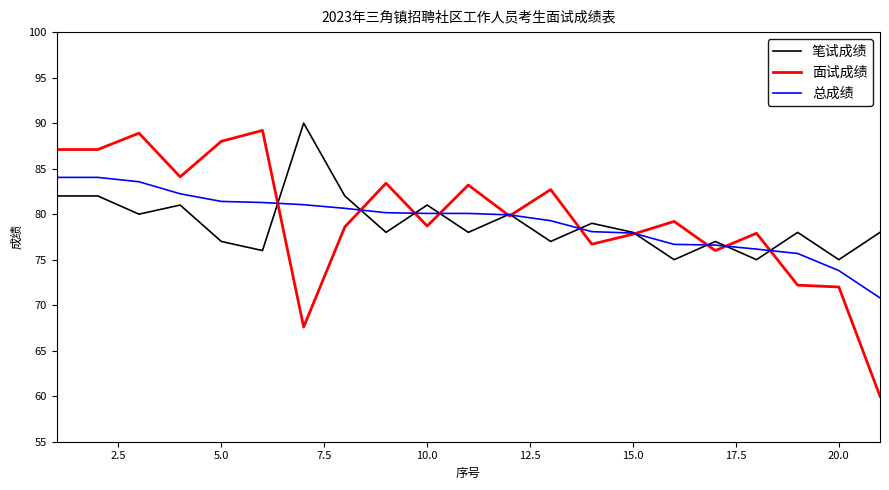

What is the maximum value shown in the chart?

90.0